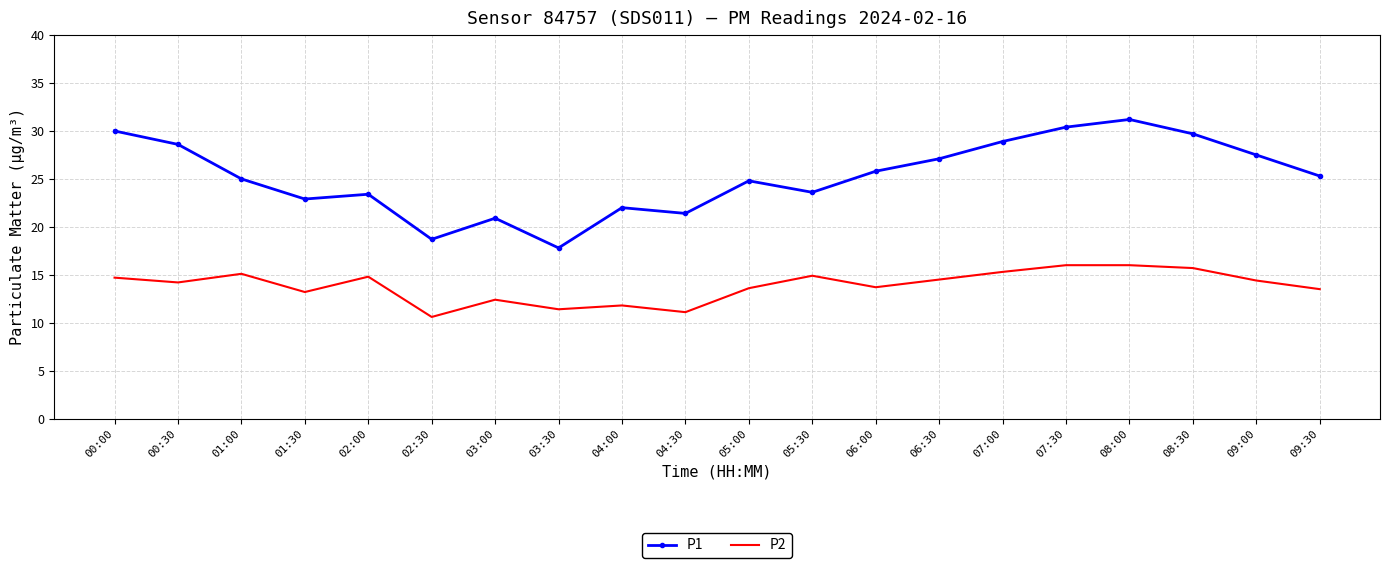

Is it true that P1 equals 15.7 at 07:30?

False